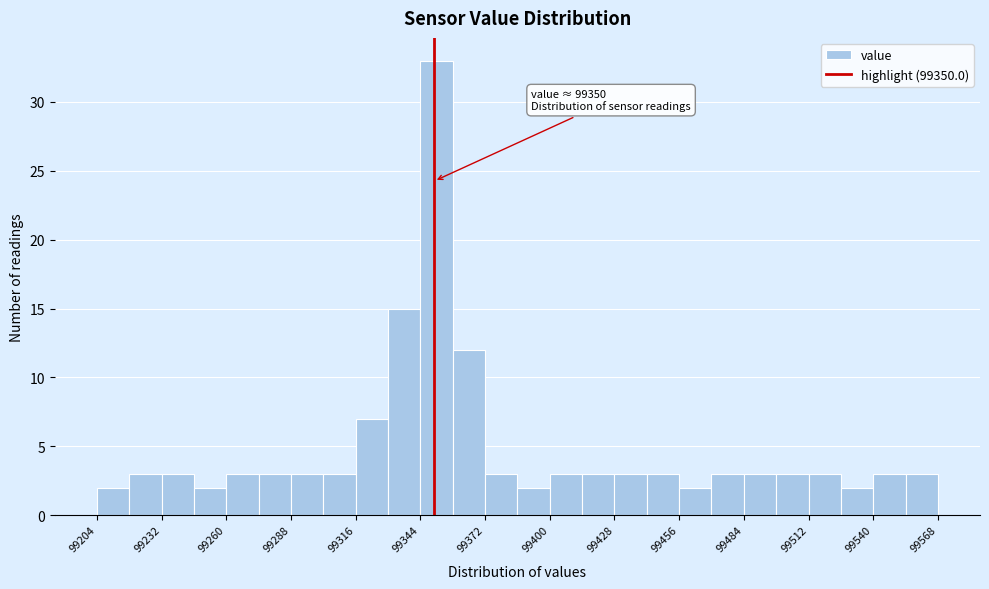

Around what value on the x-axis is the tallest bar? Give the approximate position of its centre, as read against the axis.

99350